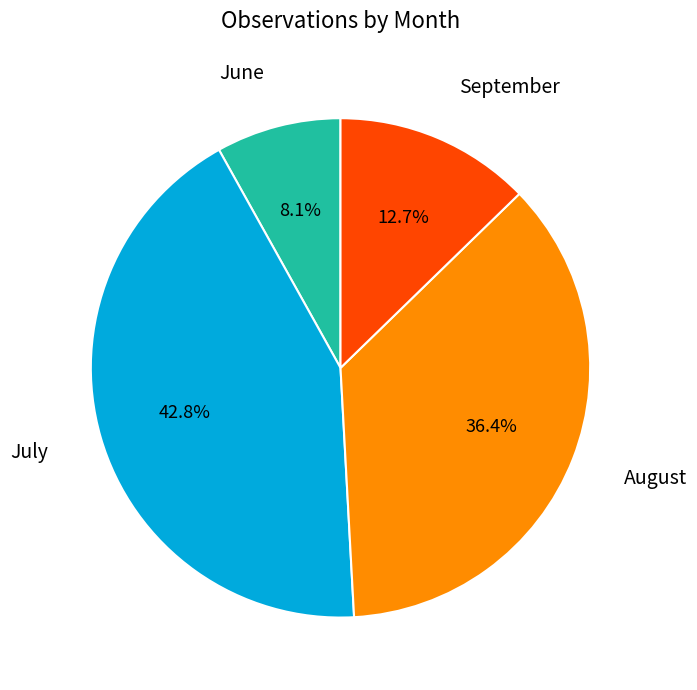

Is there a majority slice in this chart?

No